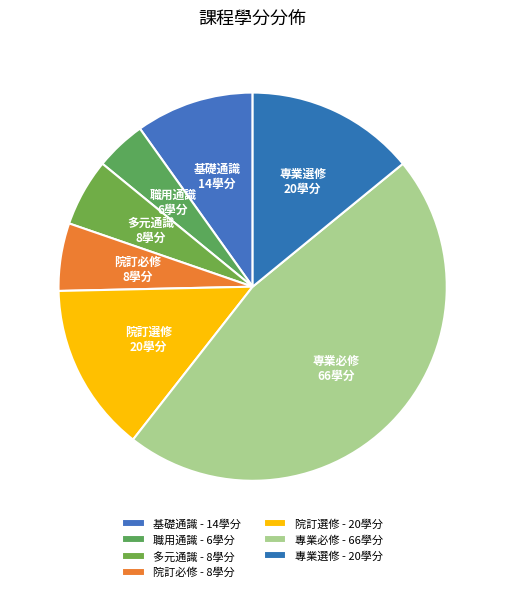

True or false: 基礎通識 accounts for 10% of the total.

True